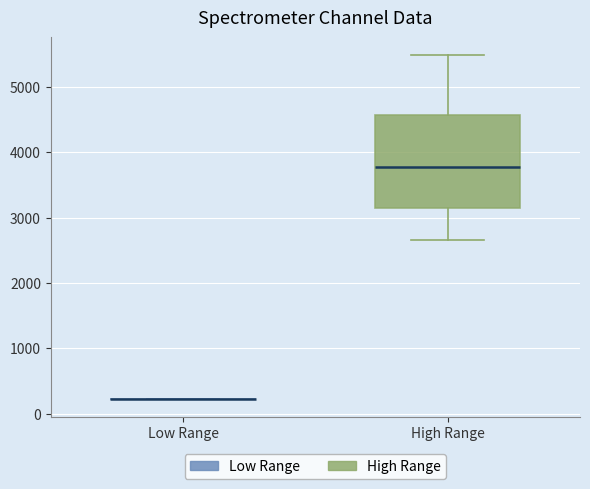

Which box is the tallest, from its lower edge to its upper edge?

High Range